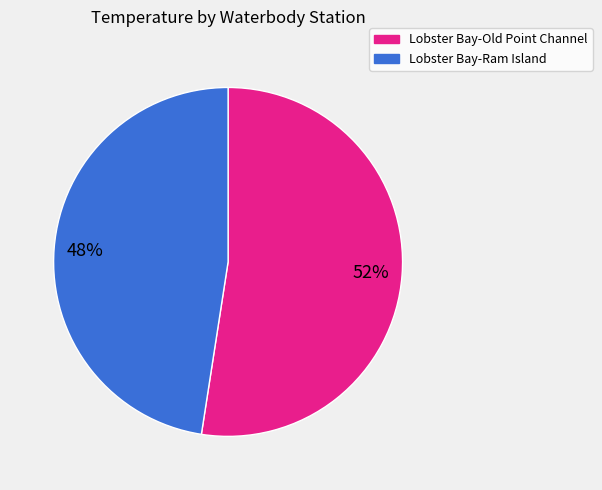

To the nearest percent, what is the average slice percentage?

50%